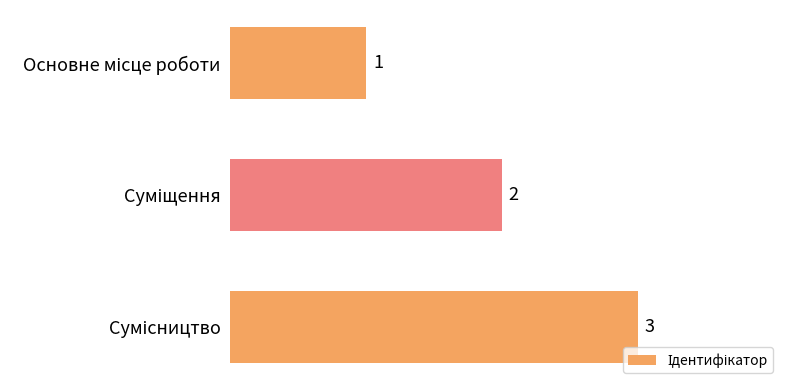

Count the values in the range 1 to 3.

3